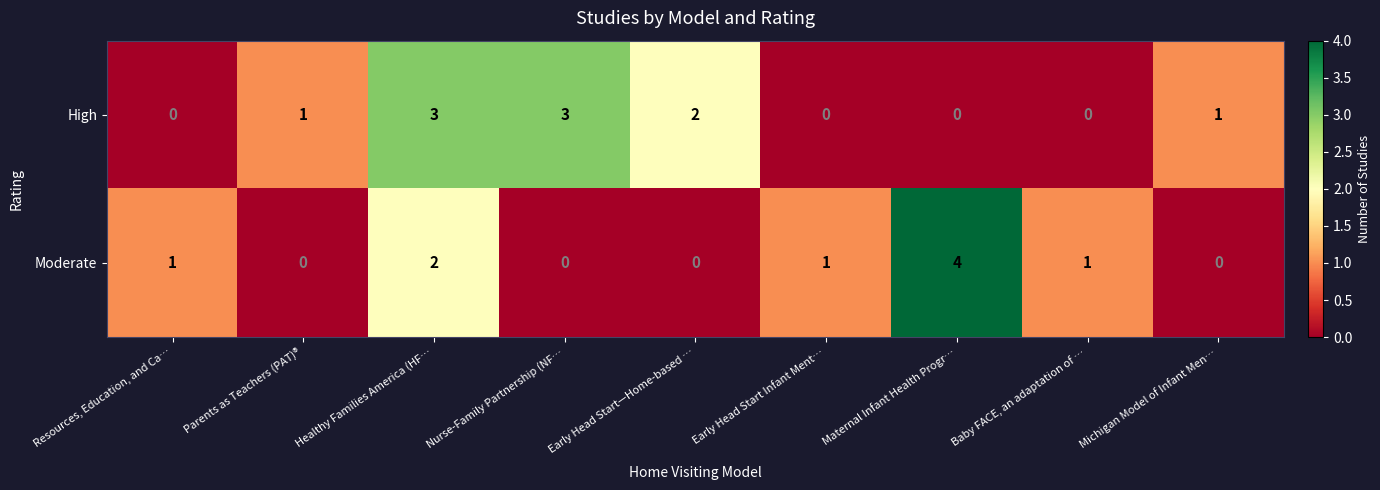

Which series has the largest range (max minus min)?

Moderate